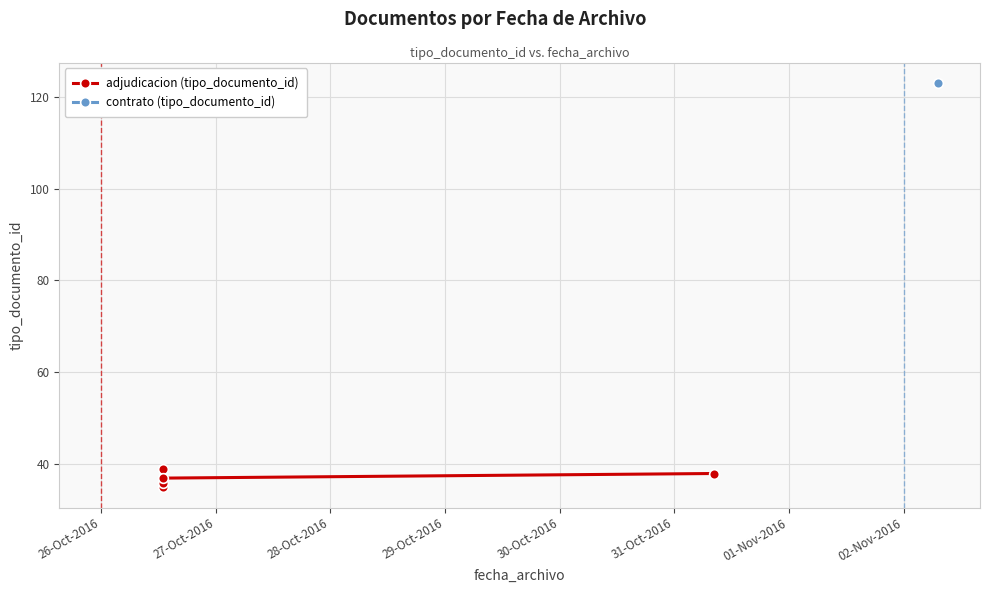

Which category has the lowest value across all series?

26-Oct-2016